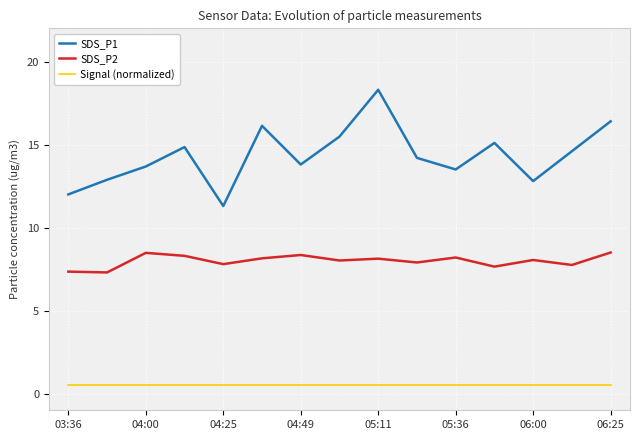

Which series has the largest total across all categories?

SDS_P1